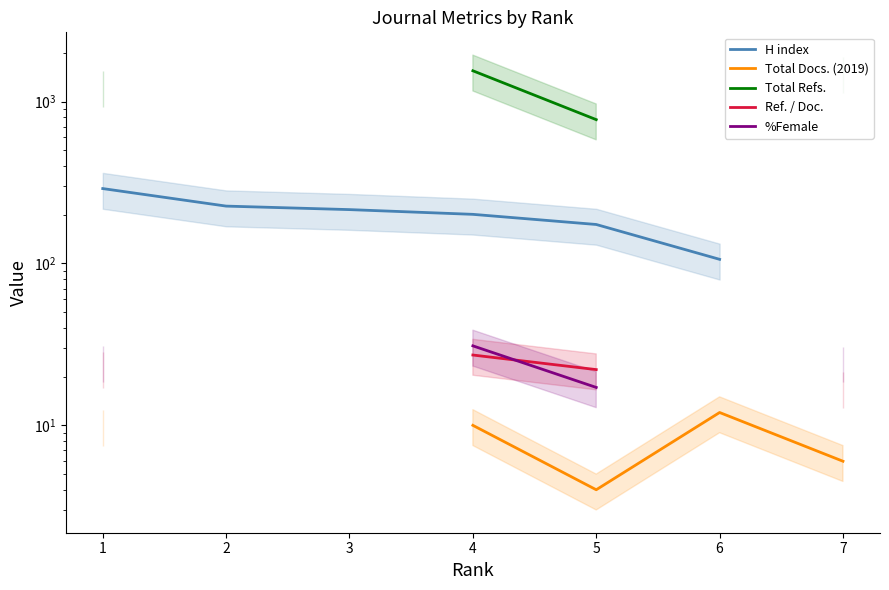

How many data points in Ref. / Doc. are above 16?

4